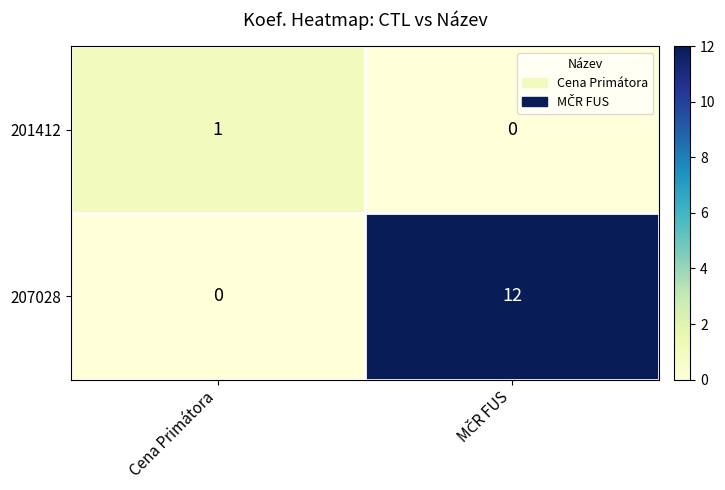

At which label is 207028 closest to 6?

Cena Primátora